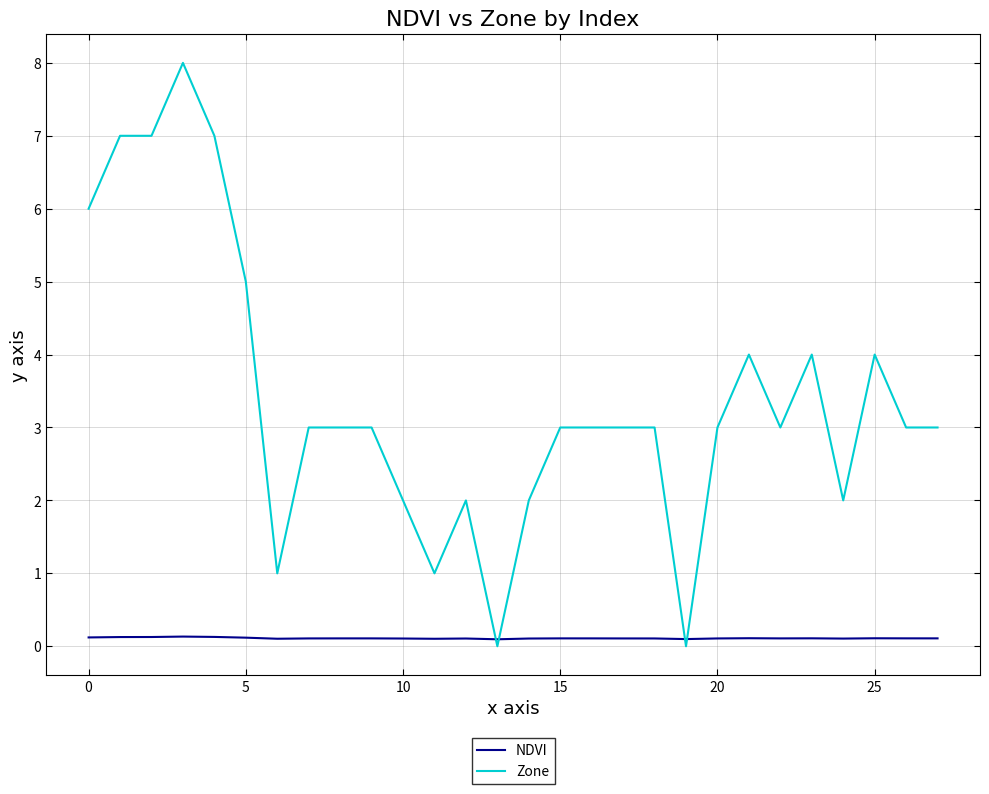

What is the average value of the Zone series?

3.4